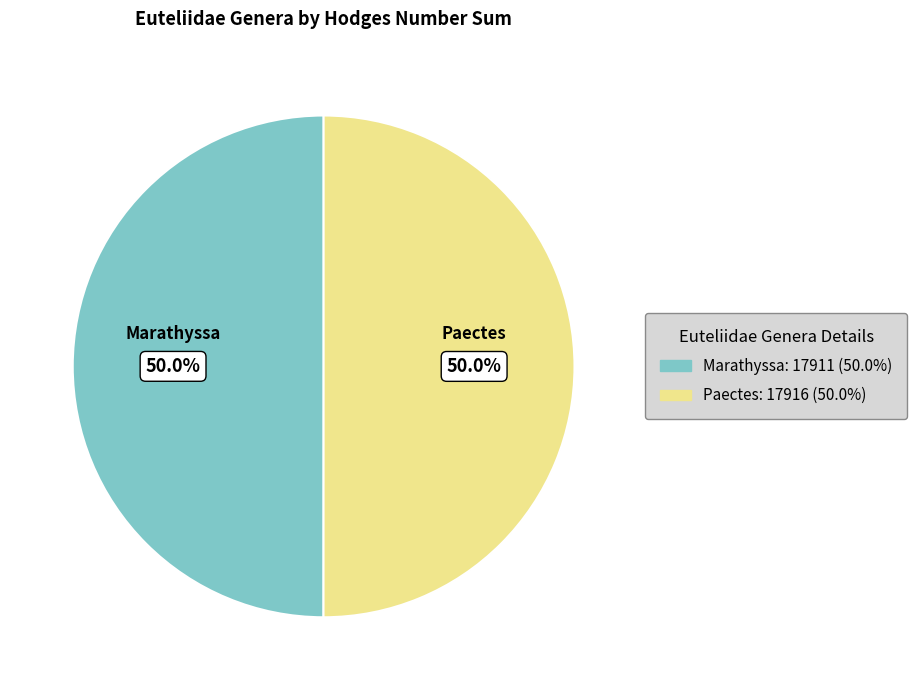

What is the ratio of the value at Marathyssa to the value at Paectes?

1.0